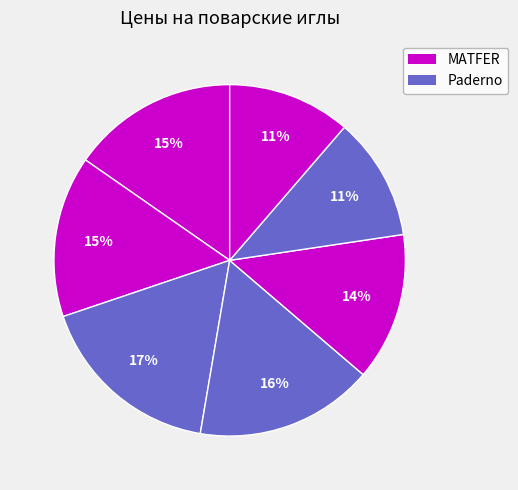

To the nearest percent, what is the average slice percentage?

14%